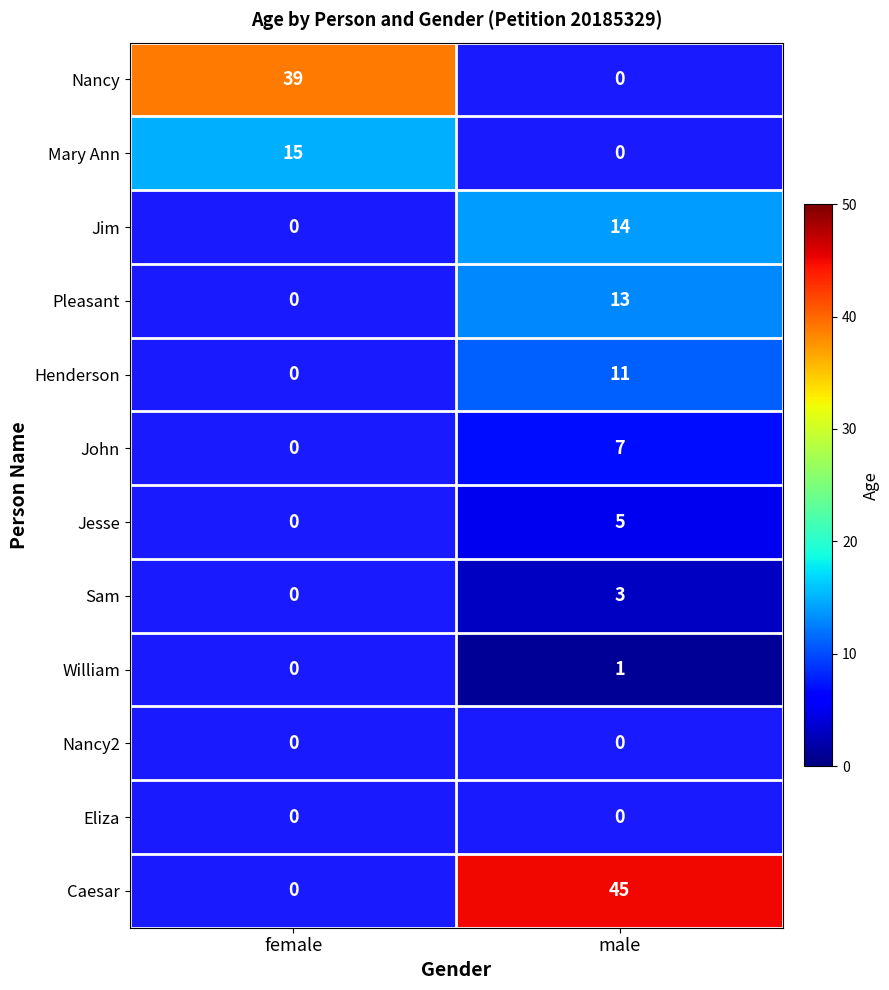

Is it true that Caesar equals 45 at male?

True